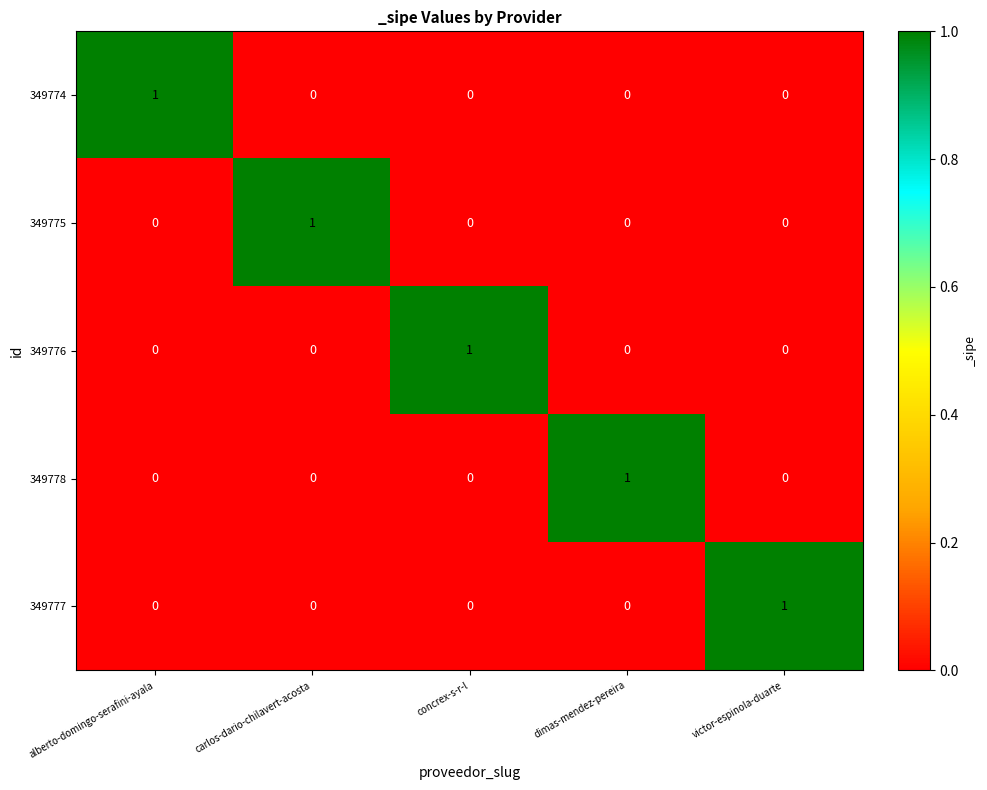

At how many categories does at least one series exceed 0?

5